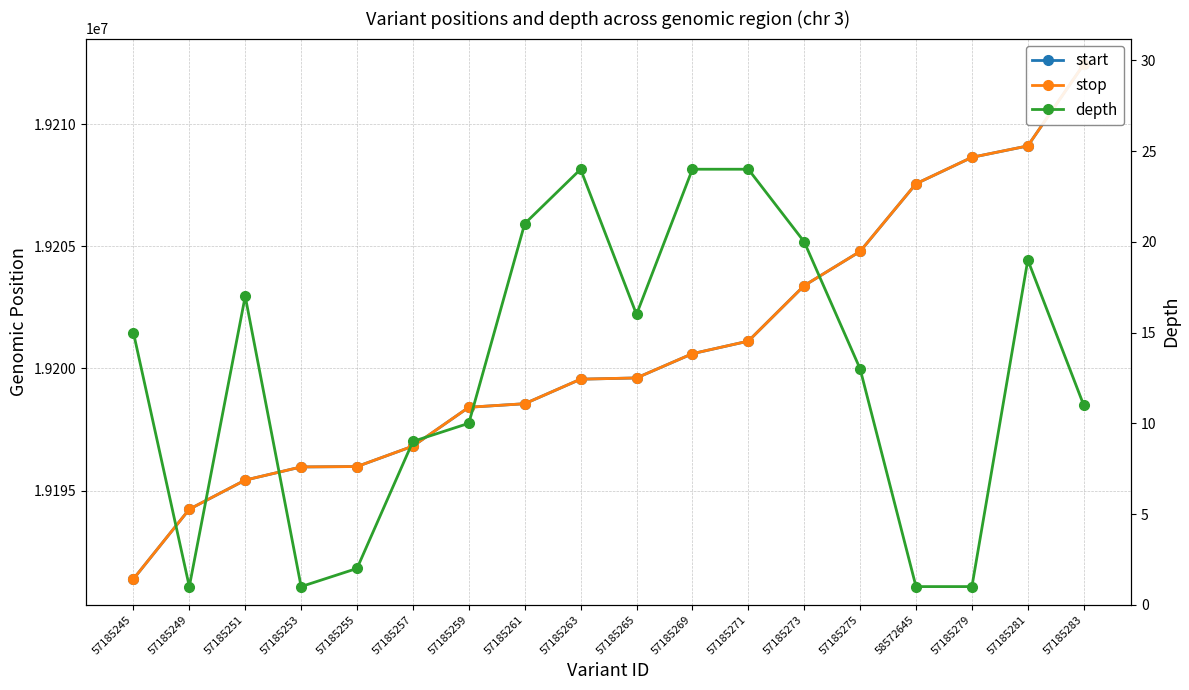

Is it true that stop equals 27236213 at 57185251?

False